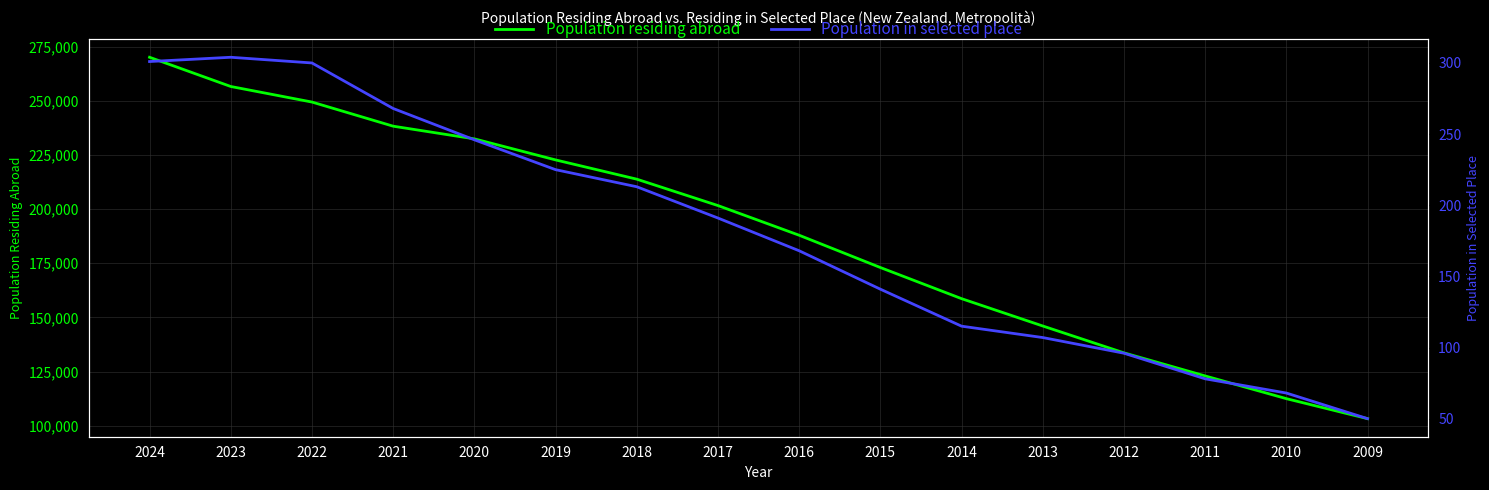

Is it true that Population residing abroad equals 478471 at 2024?

False